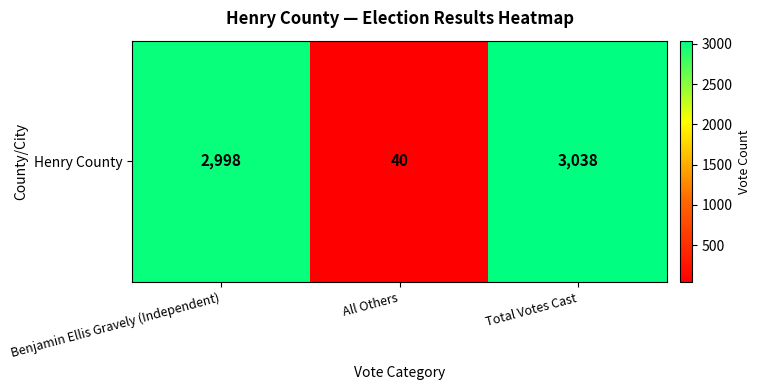

Rank the categories by value from lowest to highest.

All Others, Benjamin Ellis Gravely (Independent), Total Votes Cast